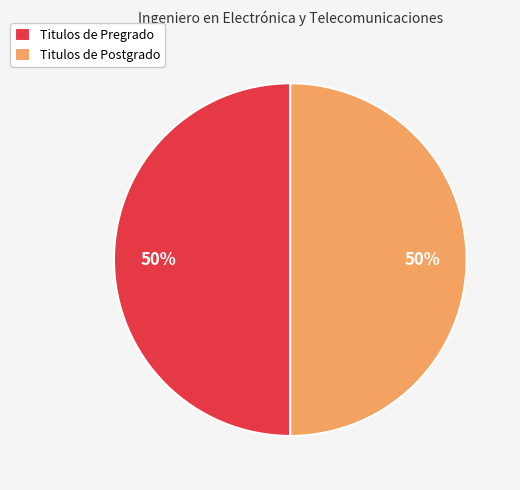

To the nearest percent, what is the combined percentage of Titulos de Pregrado and Titulos de Postgrado?

100%